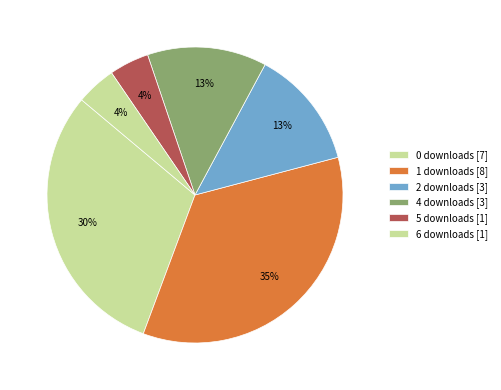

How many segments does this pie chart have?

6